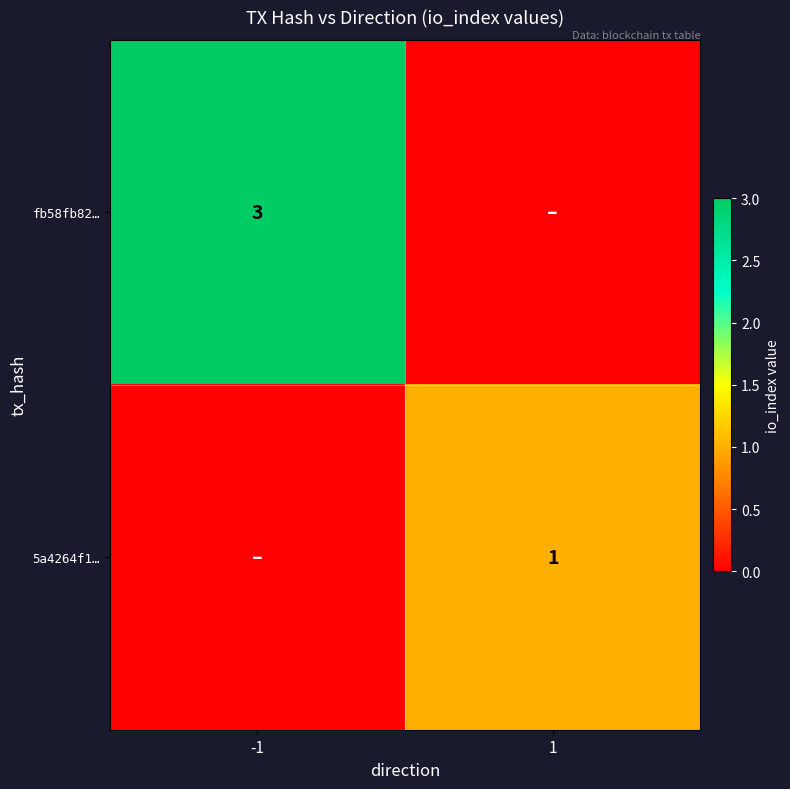

Which has a higher value, -1 or 1?

-1